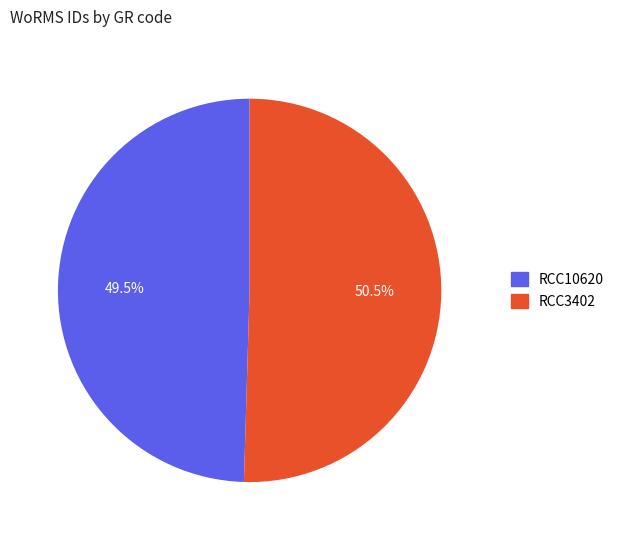

Which slice is the smallest?

RCC10620